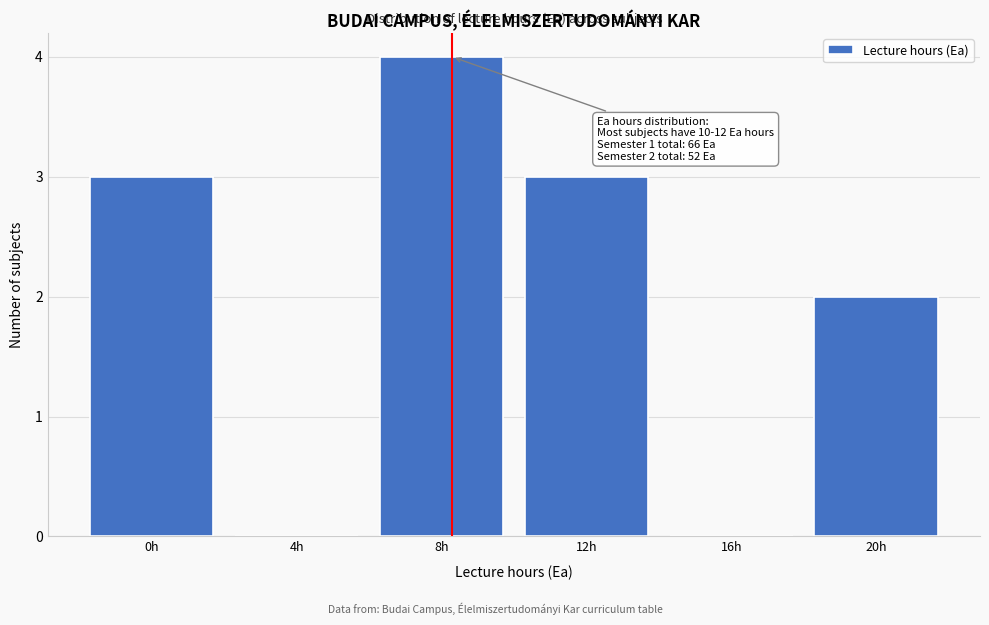

Reading left to right, transcribe all the data shown in this chart.

0h=3	4h=0	8h=4	12h=3	16h=0	20h=2